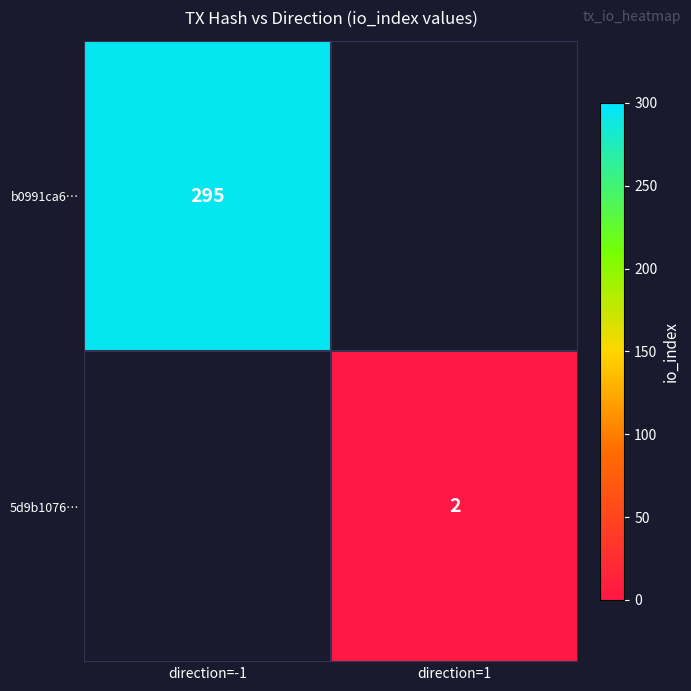

True or false: b0991ca6… has a value of 295 at direction=-1.

True